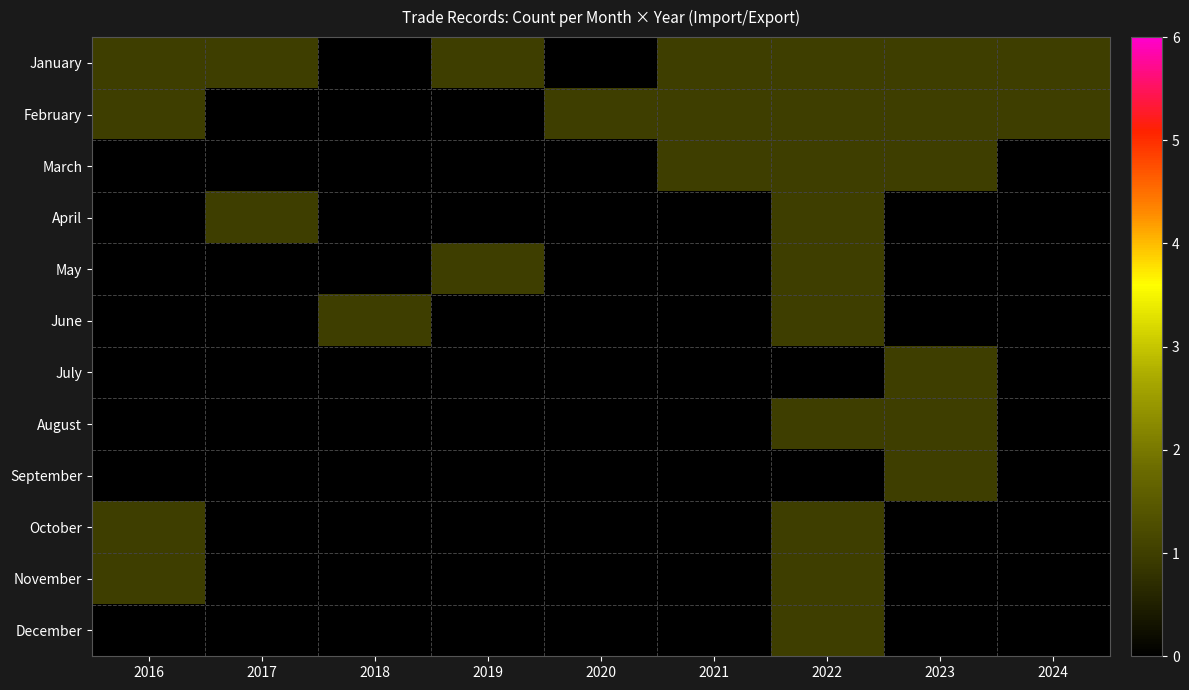

What is the difference between the highest and lowest values at 2023?

1